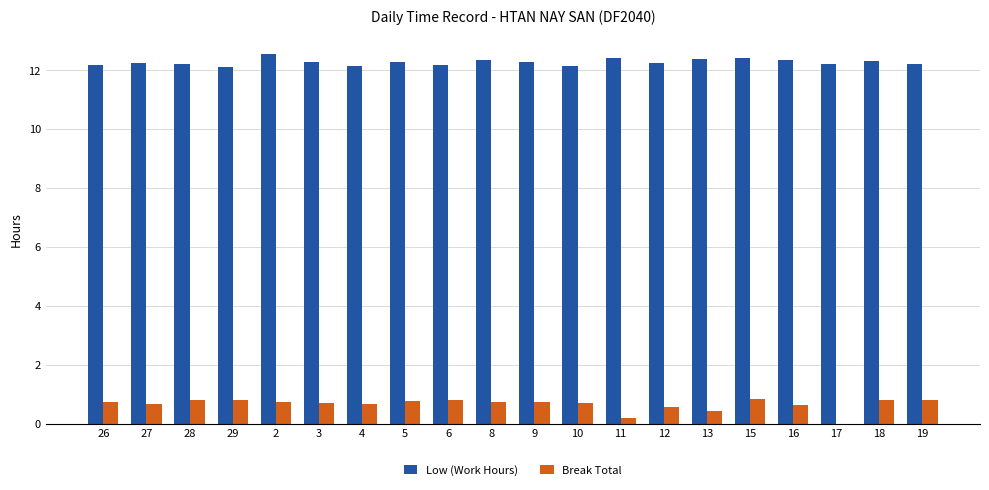

Read the Break Total value at 29.

0.8